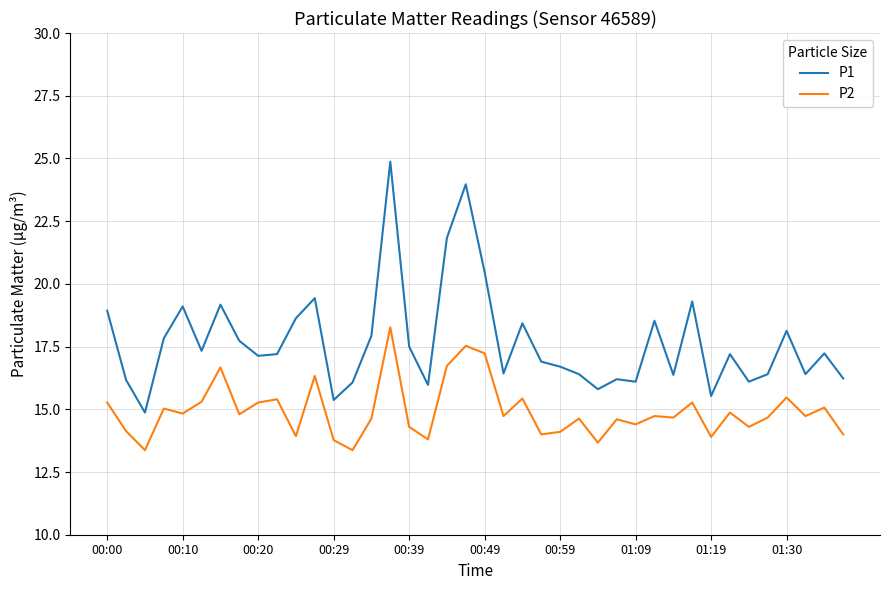

What is the maximum value shown in the chart?

24.9